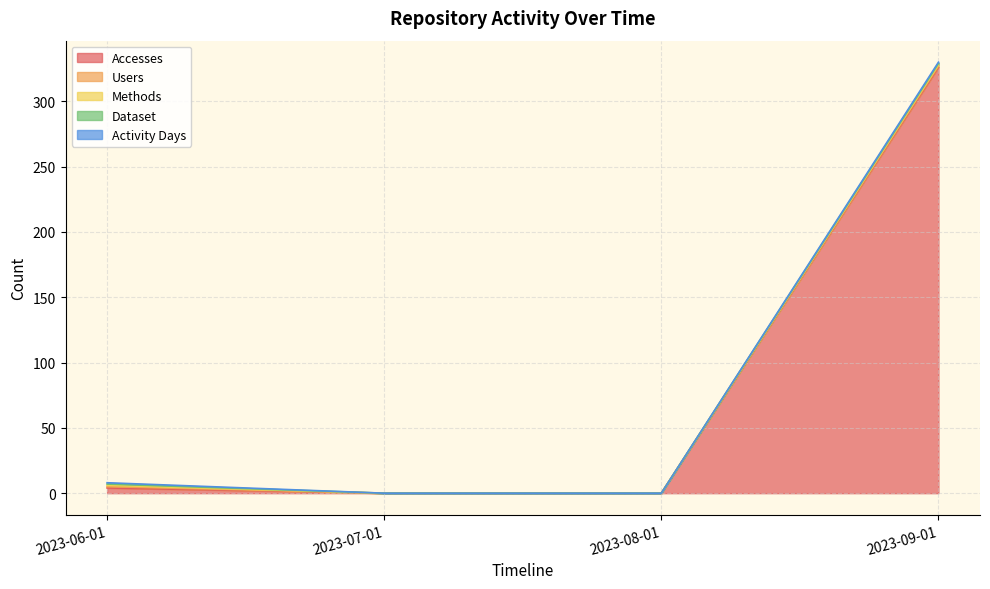

How many data points in Users are less than 1?

2